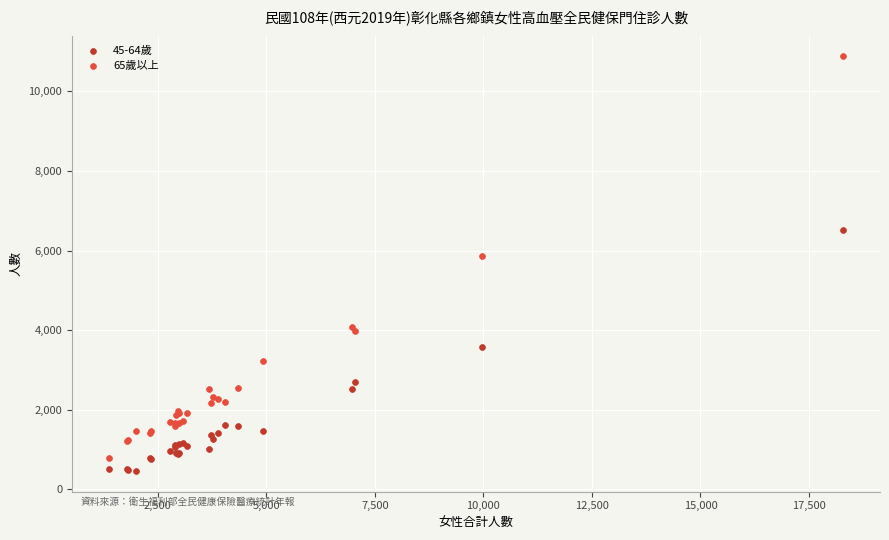

What are all the series names shown in the legend?

45-64歲, 65歲以上